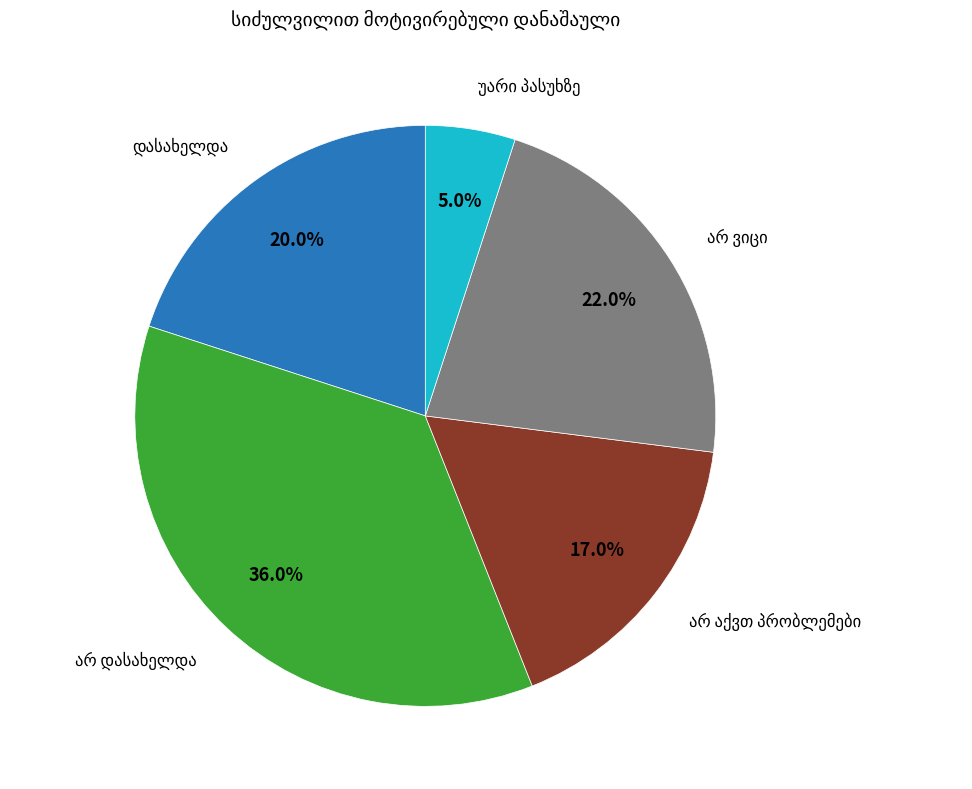

How many slices are in this pie chart?

5